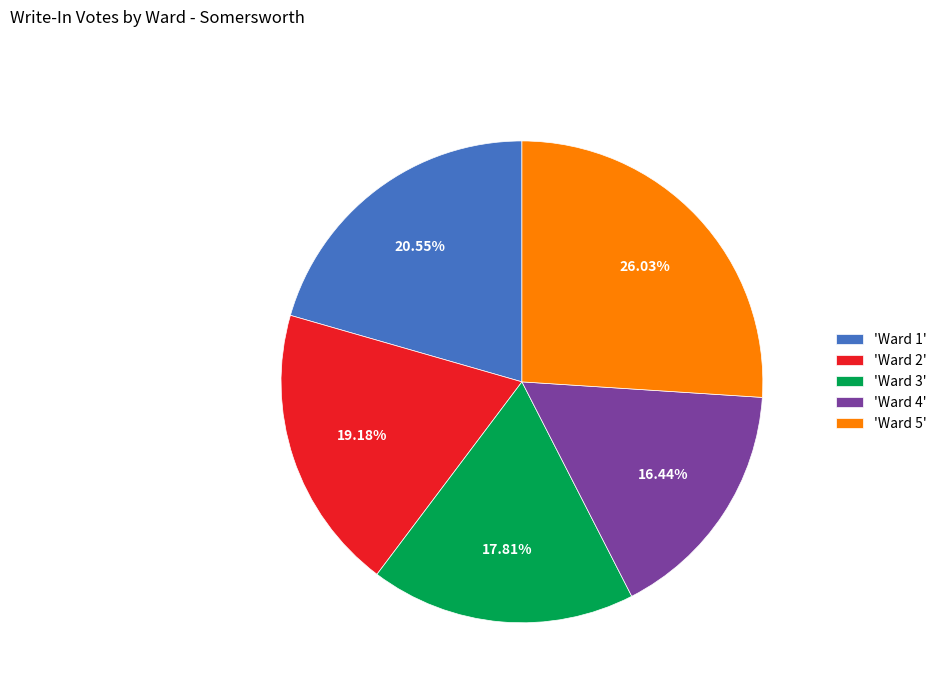

Which category has the smallest portion of the pie?

'Ward 4'